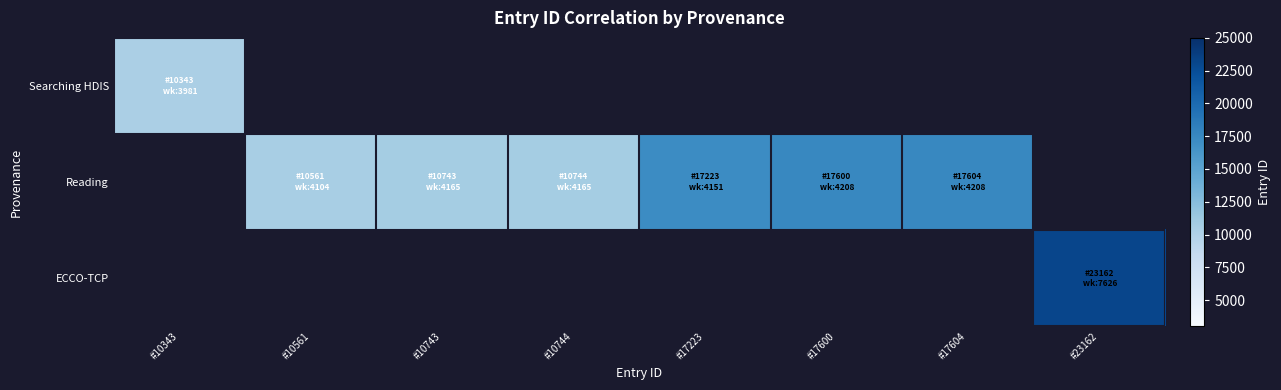

At which label does Reading first exceed 17223?

#17600